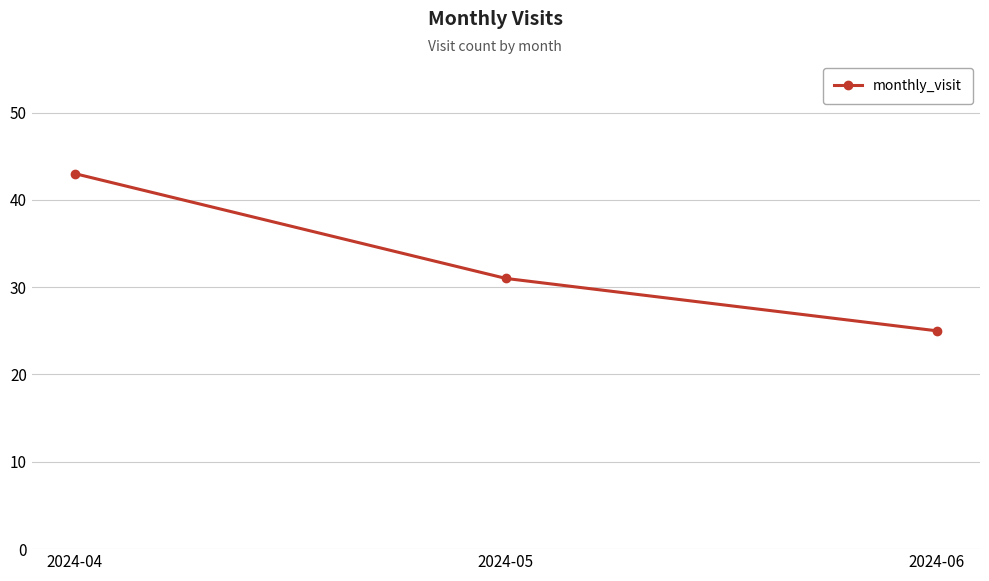

What is the difference between the maximum and minimum values?

18